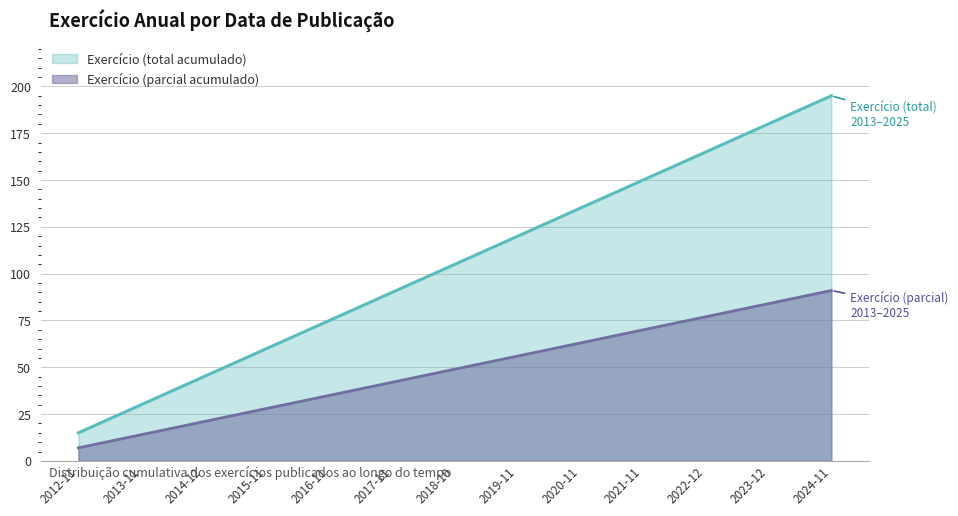

Which label corresponds to the smallest value in the chart?

2012-11